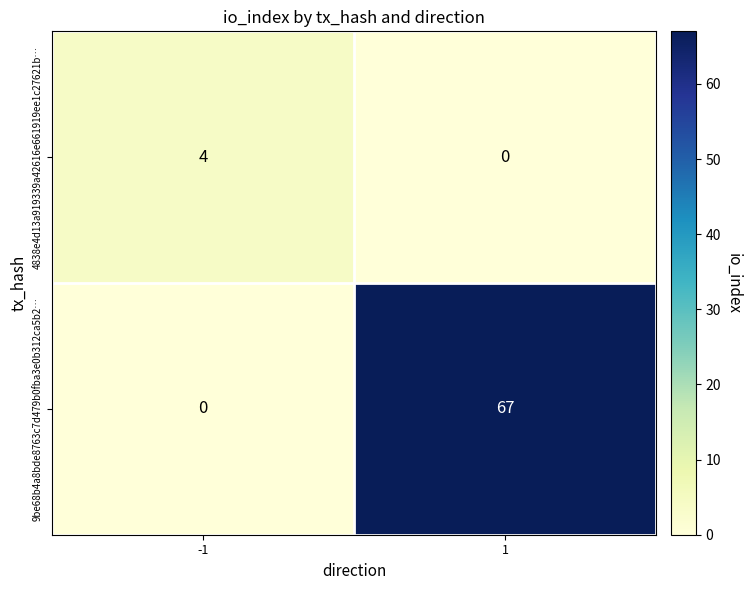

Reading left to right, list all the values displayed in this chart.

4838e4d13a919339a42616e661919ee1c27621b…: 4	0
9be68b4a8bde8763c7d479b0fba3e0b312ca5b2…: 0	67